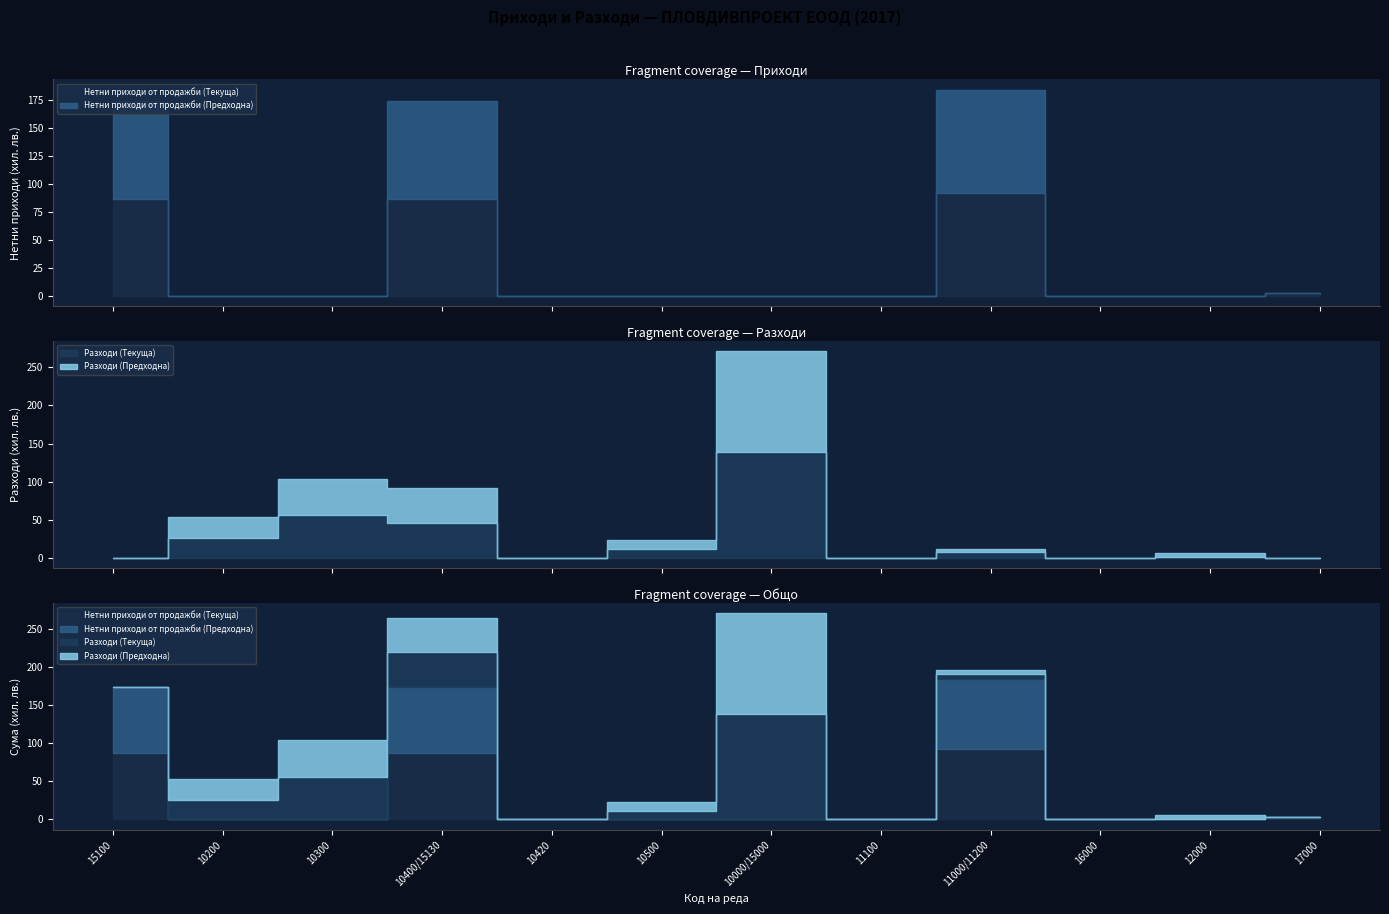

How many positive values does the Разходи (Текуща) series have?

7